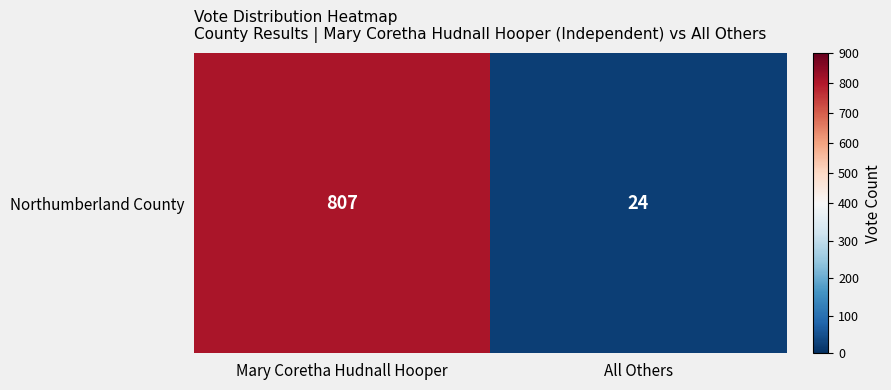

What is the difference between the maximum and minimum values?

783